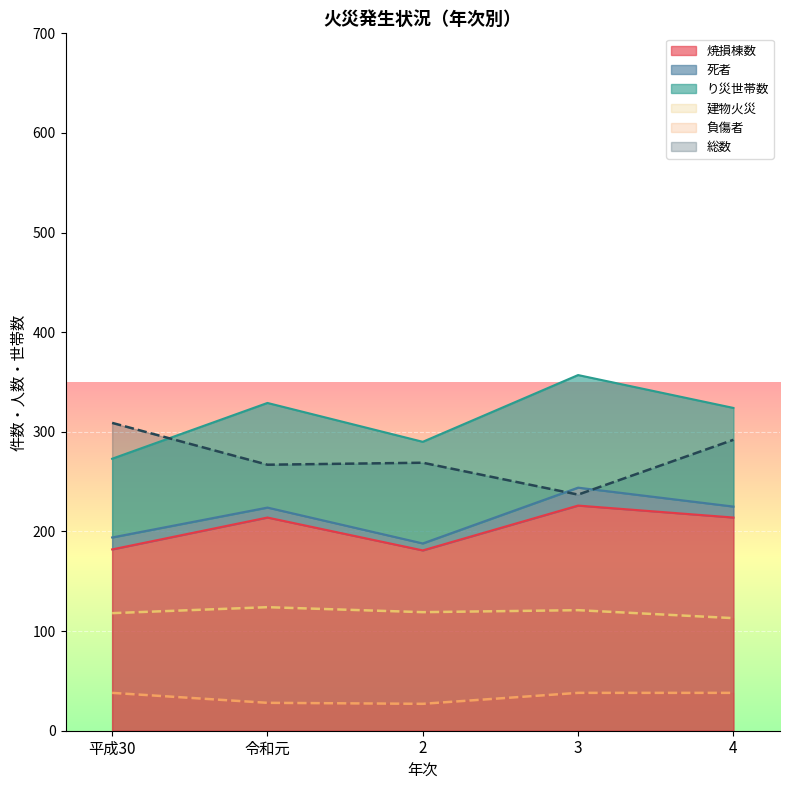

True or false: 焼損棟数 and 負傷者 cross at least once.

False